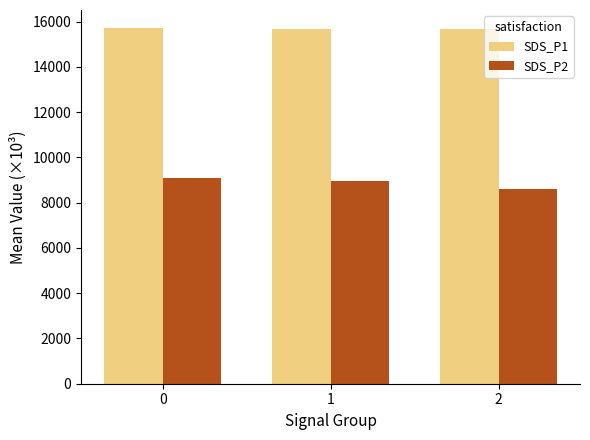

What is the highest value of the SDS_P2 series?

9088.8